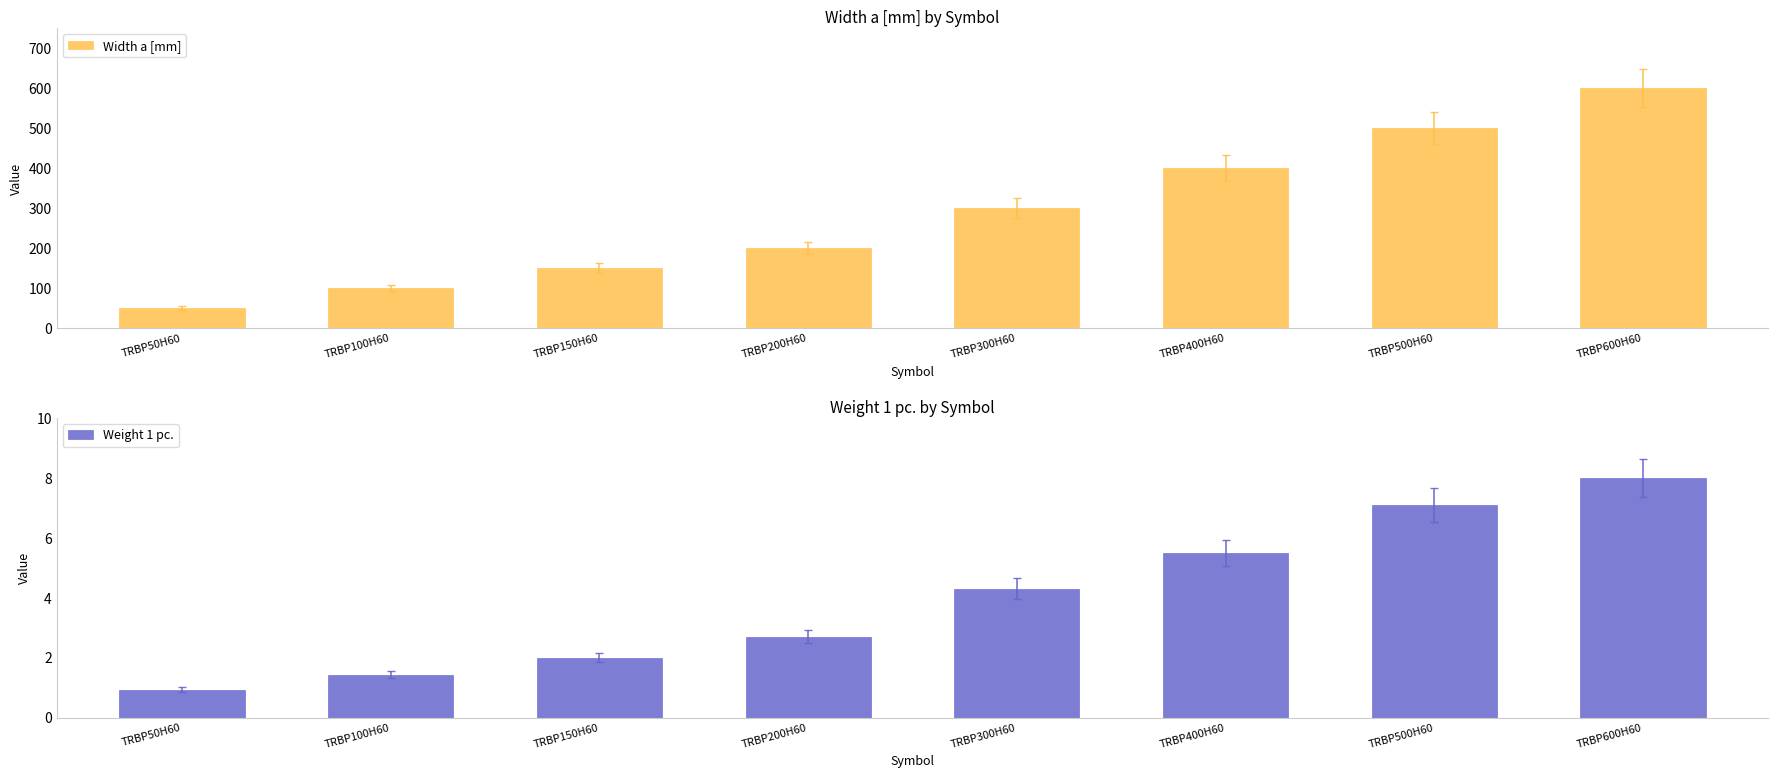

Which category has the lowest value in the Weight 1 pc. series?

TRBP50H60